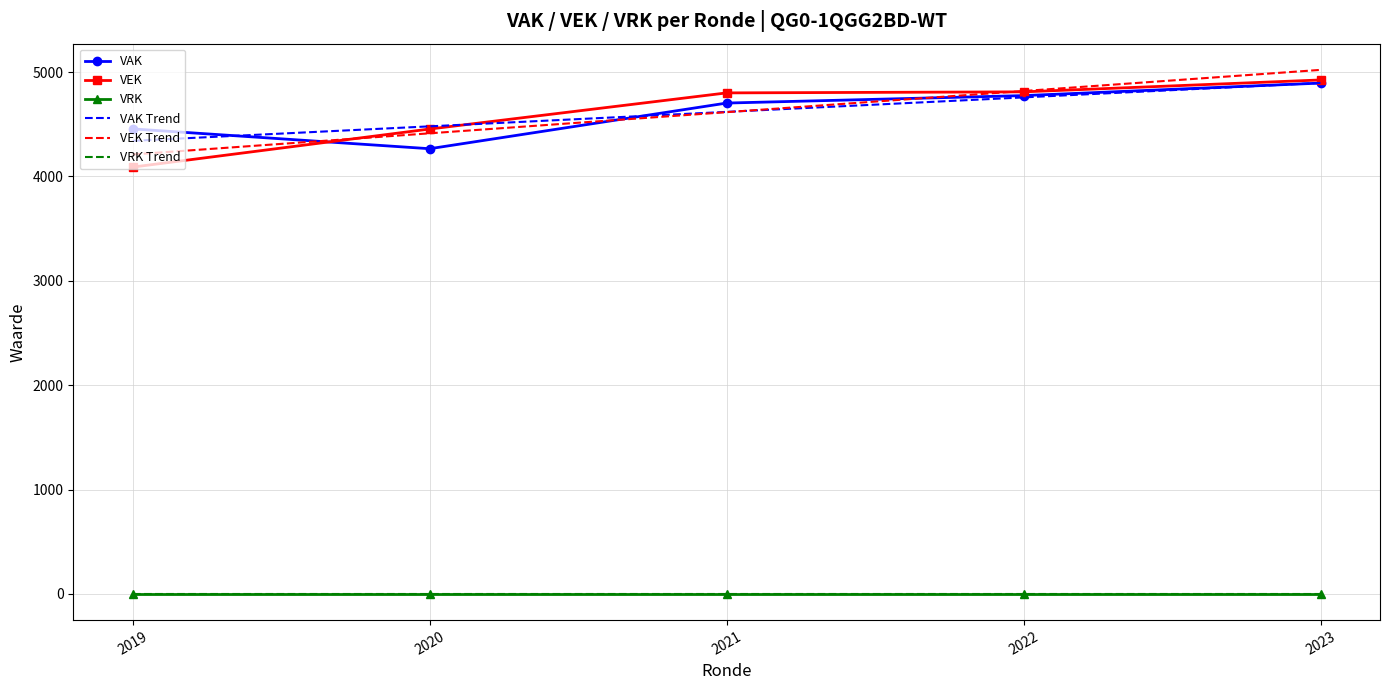

What is the maximum value for VEK?

4924.0